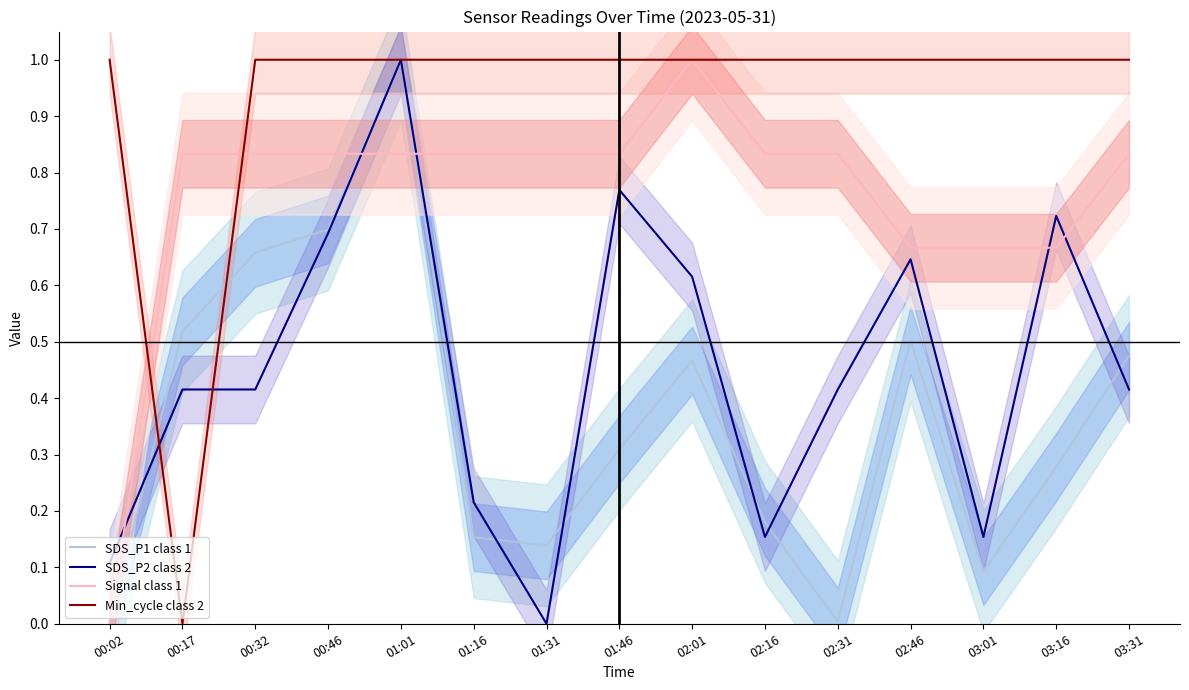

At which label does Min_cycle class 2 reach its minimum?

00:17